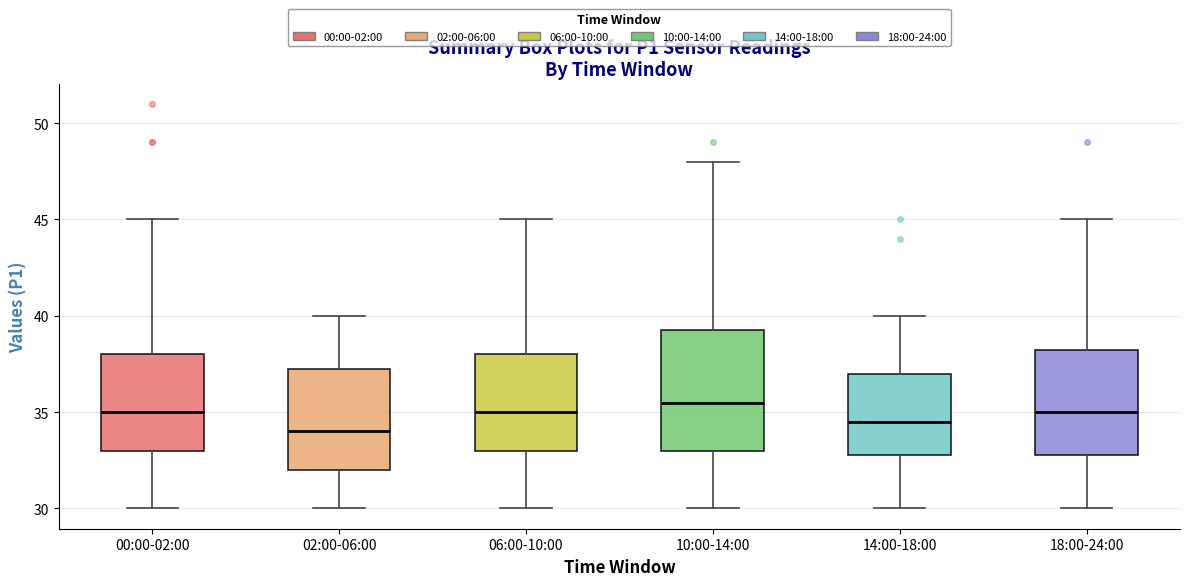

Reading left to right, read every box against the y-axis: the position of its median line, the range the box covers, and the ends of its whiskers. The values are not printed on the chart, so give them approximately, as read against the axis.

00:00-02:00: median 35.0, box 33.0 to 38.0, whiskers 30.0 to 45.0
02:00-06:00: median 34.0, box 32.0 to 37.5, whiskers 30.0 to 40.0
06:00-10:00: median 35.0, box 33.0 to 38.0, whiskers 30.0 to 45.0
10:00-14:00: median 35.5, box 33.0 to 39.5, whiskers 30.0 to 48.0
14:00-18:00: median 34.5, box 33.0 to 37.0, whiskers 30.0 to 40.0
18:00-24:00: median 35.0, box 33.0 to 38.5, whiskers 30.0 to 45.0